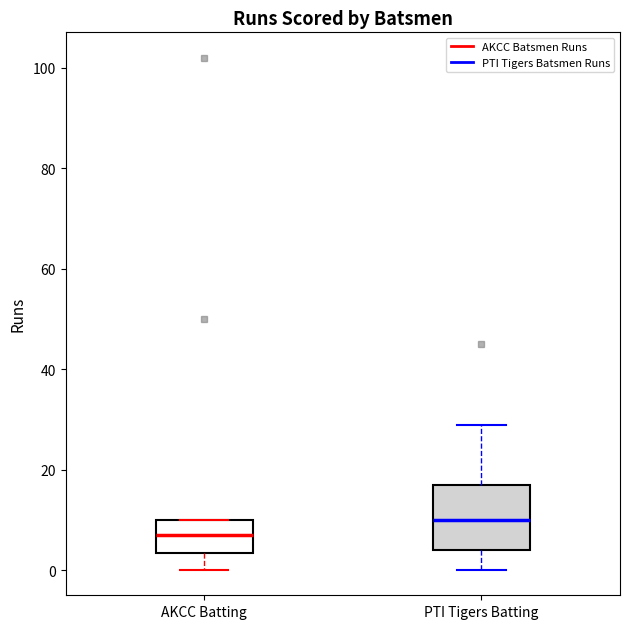

Where is the lower edge of the box for AKCC Batting on the y-axis? The values are not printed on the chart, so give them approximately, as read against the axis.

4